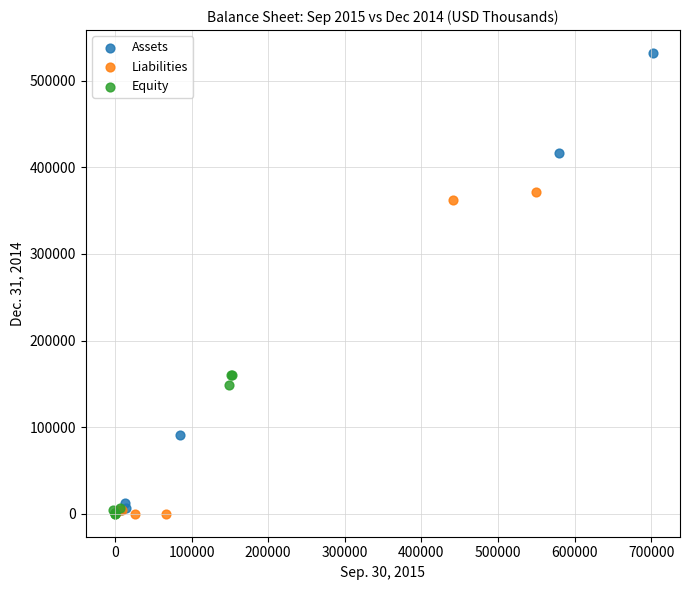

Which series contains the highest Y value?

Assets